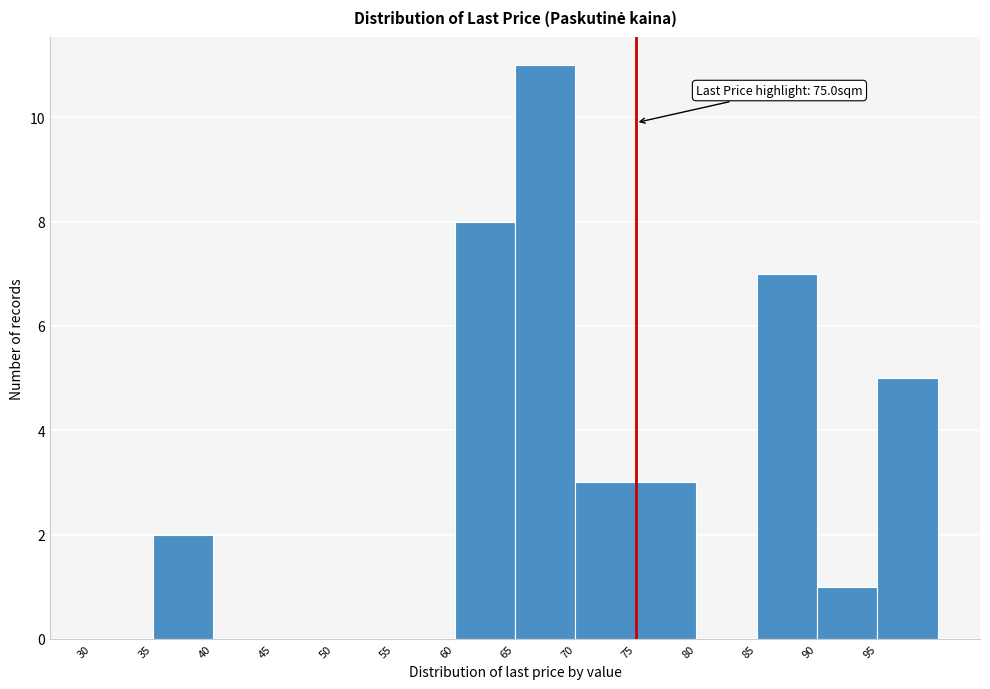

Over which range of the x-axis is the bar tallest?

65 to 70